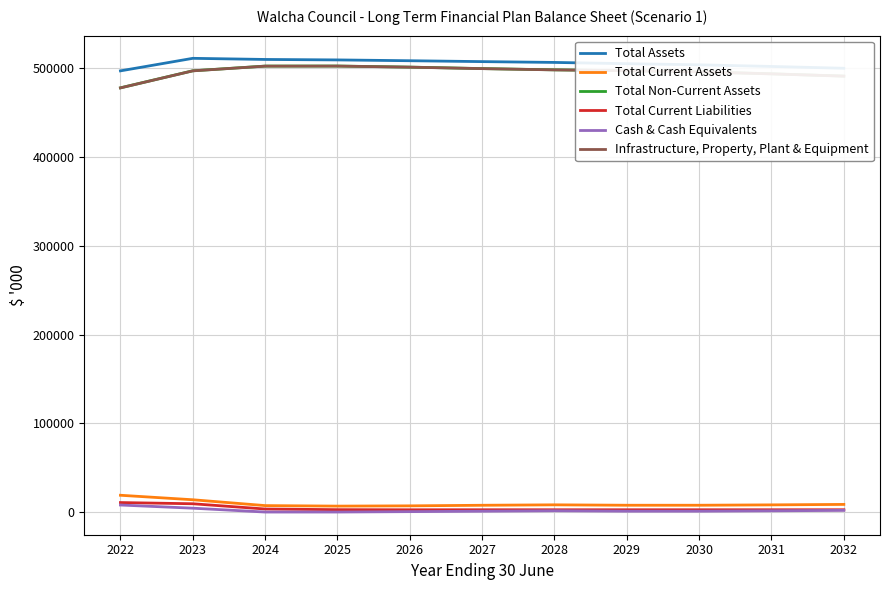

At which label does Total Non-Current Assets first exceed 497017?

2024